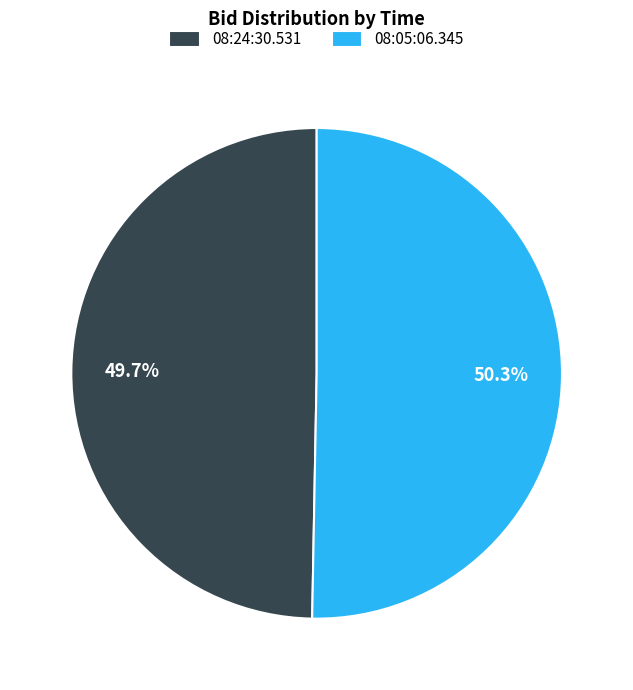

Is 08:24:30.531 the majority of the pie?

No